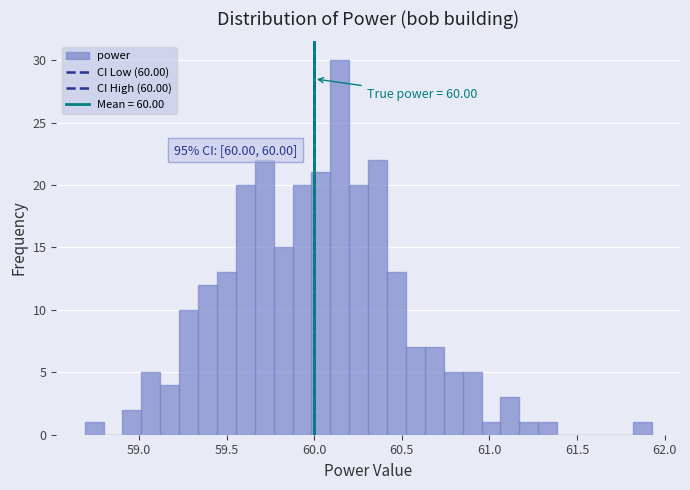

Around what value on the x-axis is the tallest bar? Give the approximate position of its centre, as read against the axis.

60.15